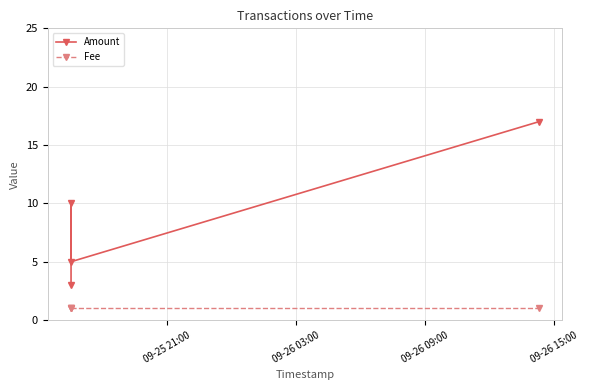

Which series has the largest range (max minus min)?

Amount